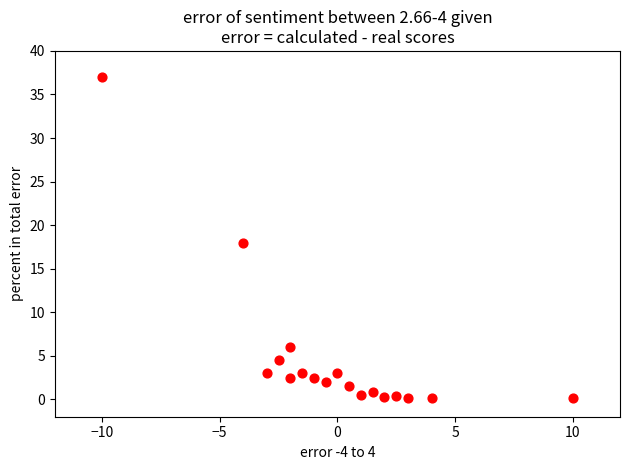

What is the range of Y values (max minus min)?

36.9